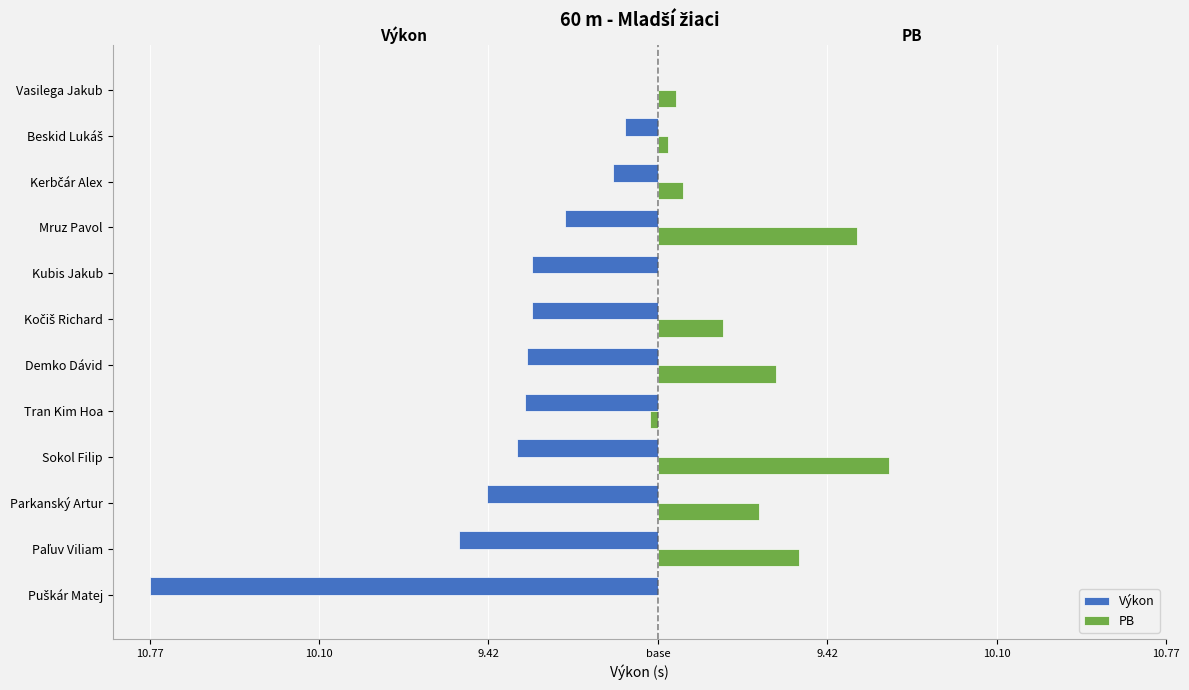

What are all the series names shown in the legend?

Výkon, PB